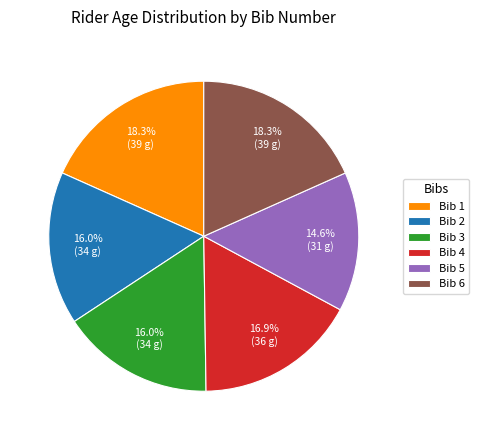

What is the total percentage of Bib 6 and Bib 1?

36.6%